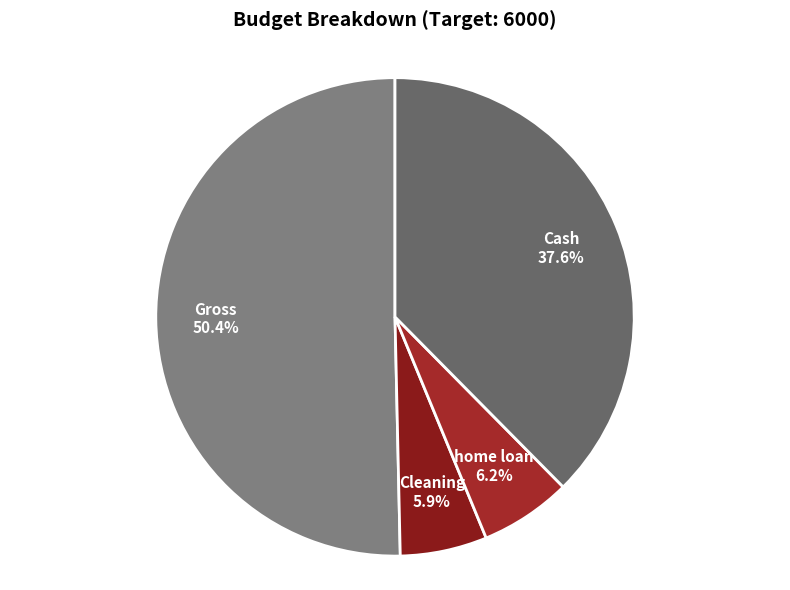

What is the ratio of the value at Gross to the value at home loan?

8.1